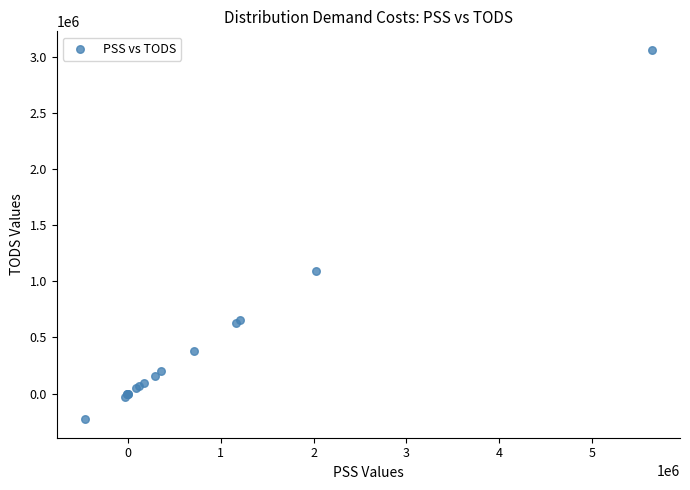

What Y value in the scatter plot is closest to 1417112?

1094699.8